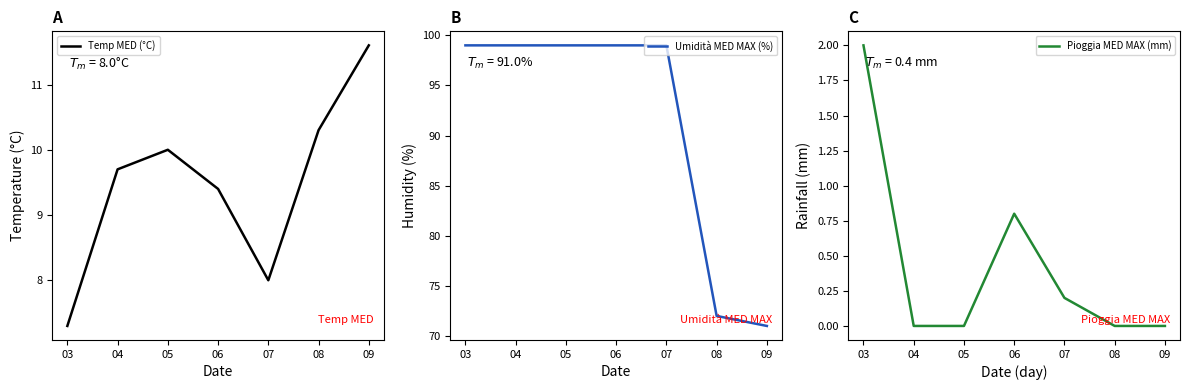

What is the difference between the highest and lowest values at 07?

98.8